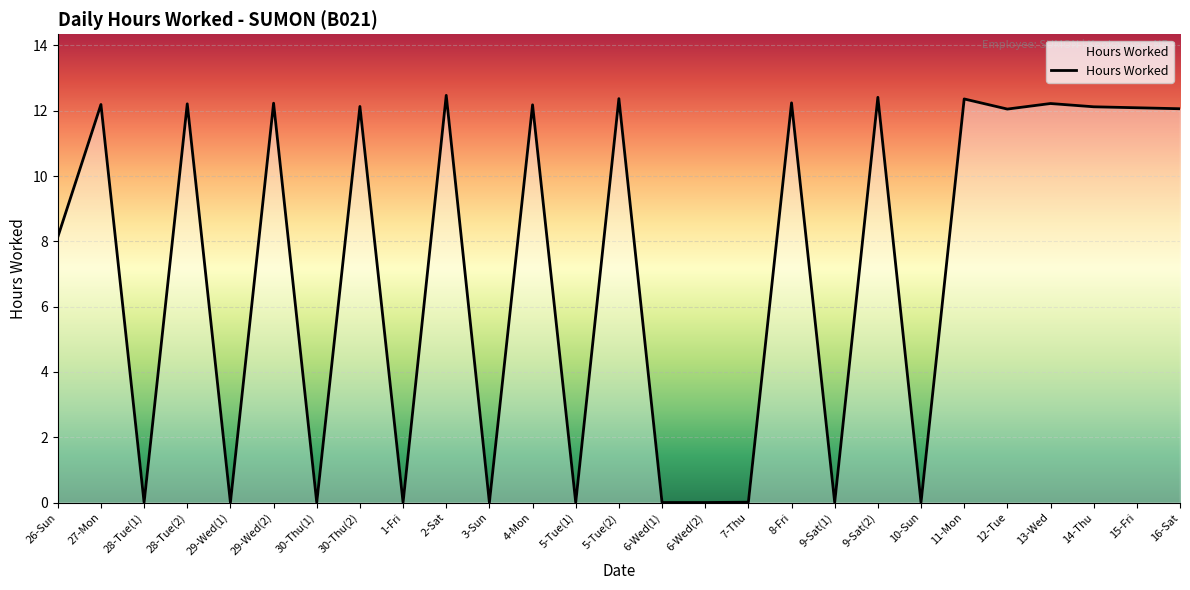

Where is the data nearest to the value 6?

26-Sun